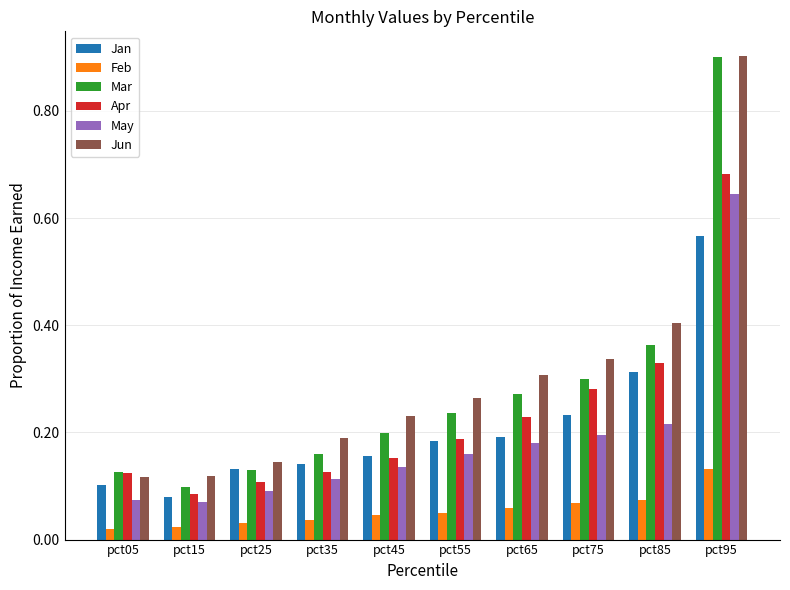

What are all the series names shown in the legend?

Jan, Feb, Mar, Apr, May, Jun